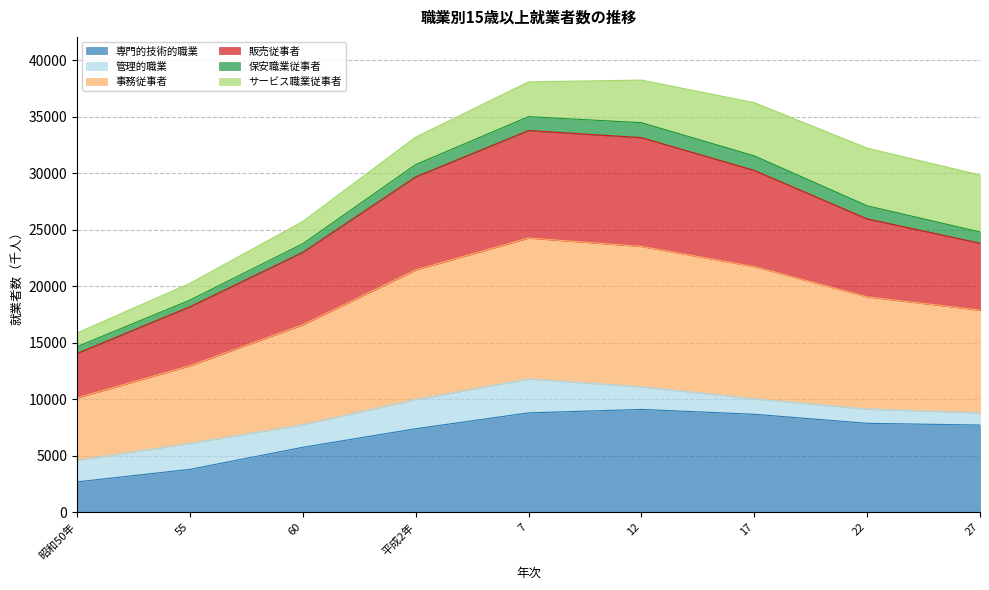

What is the total value across all series at 22?

32237